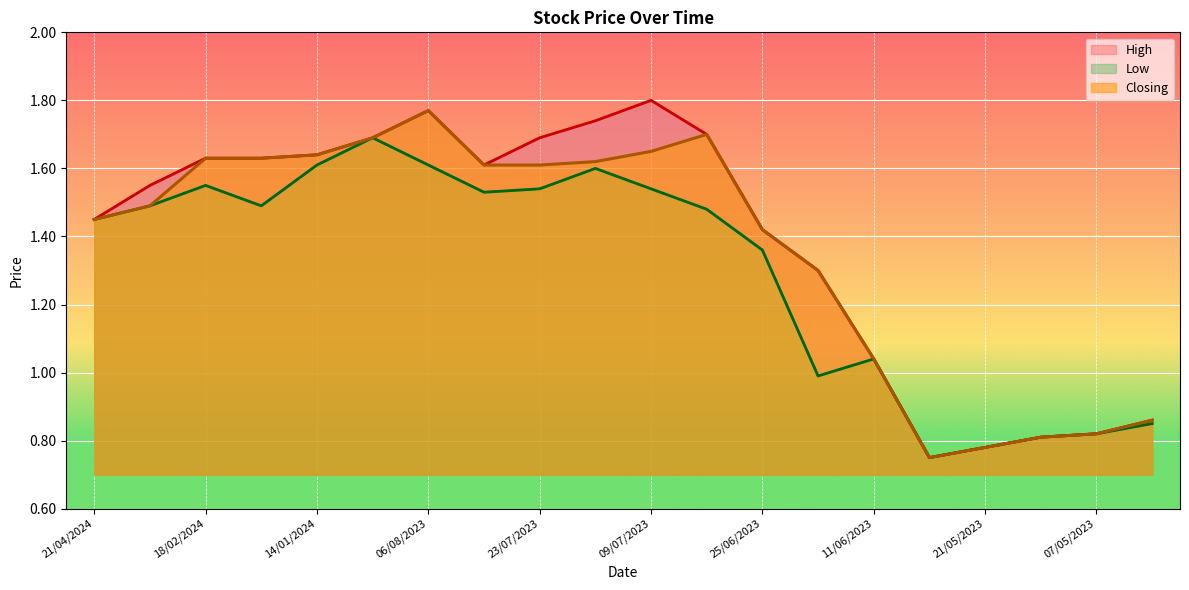

What is the average value of the Closing series?

1.4